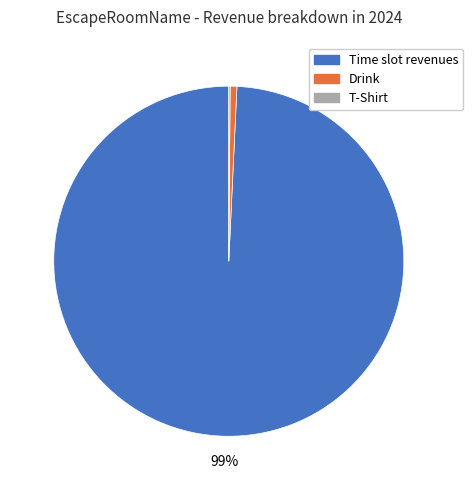

To the nearest percent, what is the difference between the largest and smallest slice percentages?

99%